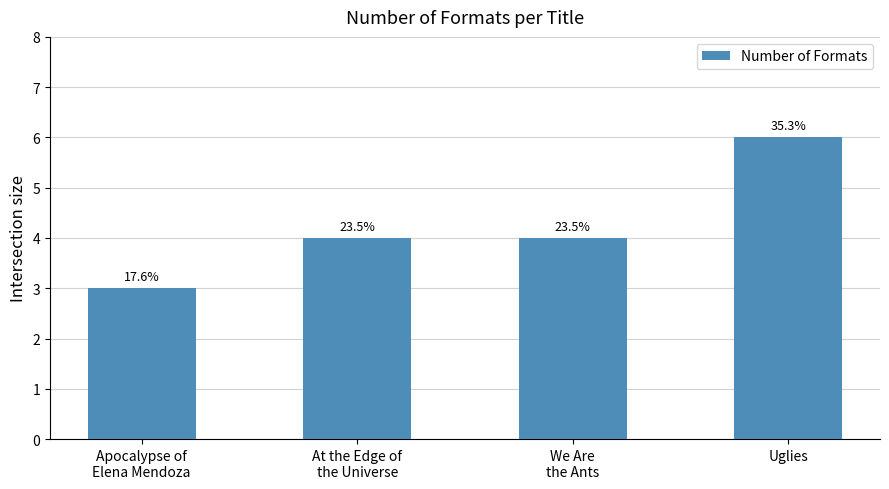

How many bars are there in total?

4